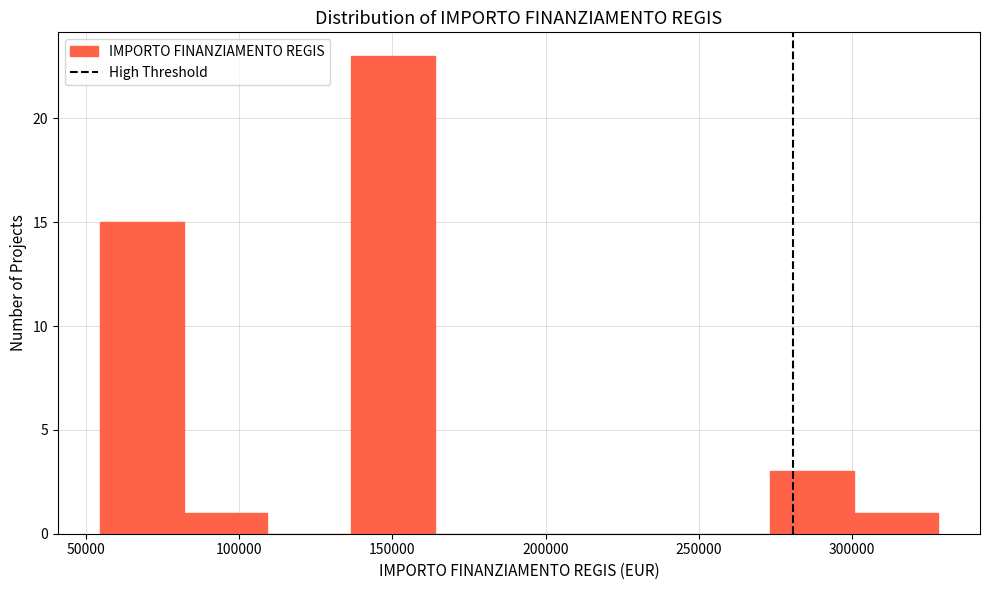

Reading left to right, transcribe this chart: for each bar, give the range it covers on the x-axis and its height. Neither the bar edges nor the heights are printed on the chart, so give them approximately, as read against the axes.

55000 to 80000: 15
80000 to 110000: 1
110000 to 135000: 0
135000 to 165000: 23
165000 to 190000: 0
190000 to 220000: 0
220000 to 245000: 0
245000 to 275000: 0
275000 to 300000: 3
300000 to 330000: 1